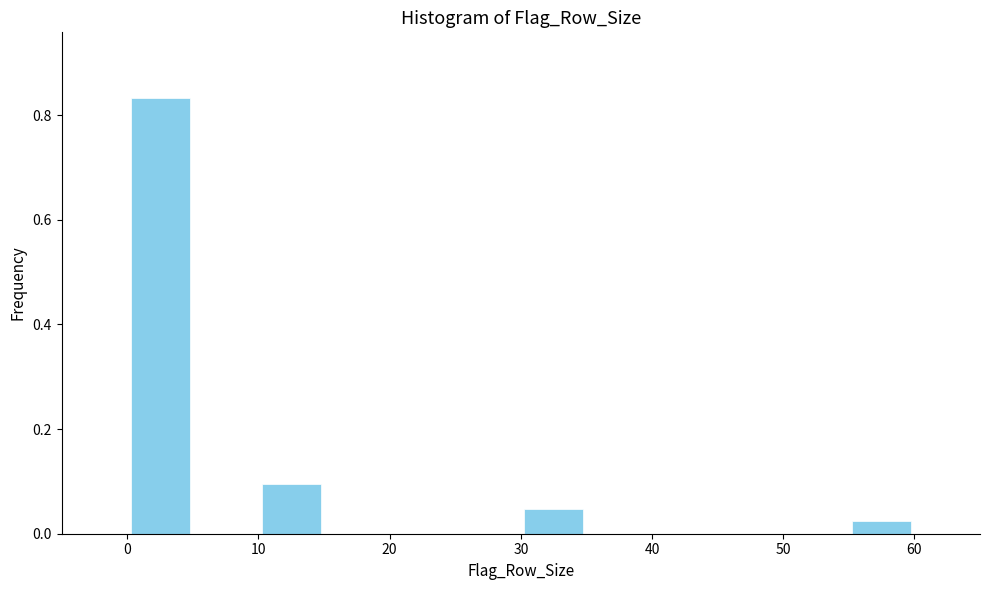

Reading left to right, transcribe this chart: for each bar, give the range it covers on the x-axis and its height. The values are not printed on the chart, so give them approximately, as read against the axis.

0 to 5: 0.84
5 to 10: 0
10 to 15: 0.10
15 to 20: 0
20 to 25: 0
25 to 30: 0
30 to 35: 0.04
35 to 40: 0
40 to 45: 0
45 to 50: 0
50 to 55: 0
55 to 60: 0.02